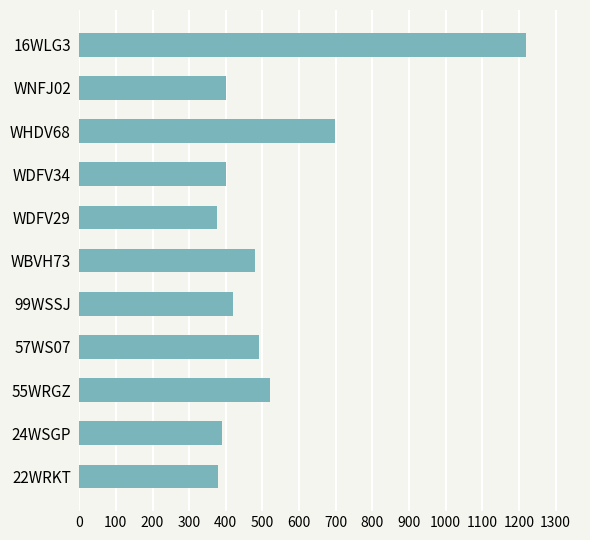

What is the difference between the maximum and minimum values?

845